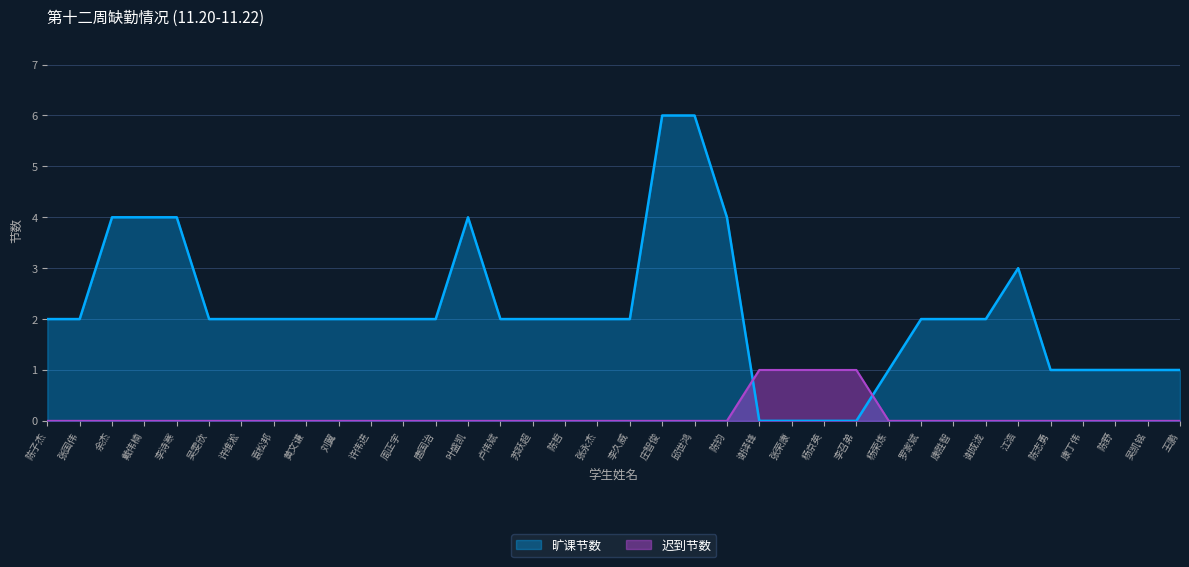

Reading left to right, what are all the values shown in this chart?

旷课节数: 2	2	4	4	4	2	2	2	2	2	2	2	2	4	2	2	2	2	2	6	6	4	0	0	0	0	1	2	2	2	3	1	1	1	1	1
迟到节数: 0	0	0	0	0	0	0	0	0	0	0	0	0	0	0	0	0	0	0	0	0	0	1	1	1	1	0	0	0	0	0	0	0	0	0	0